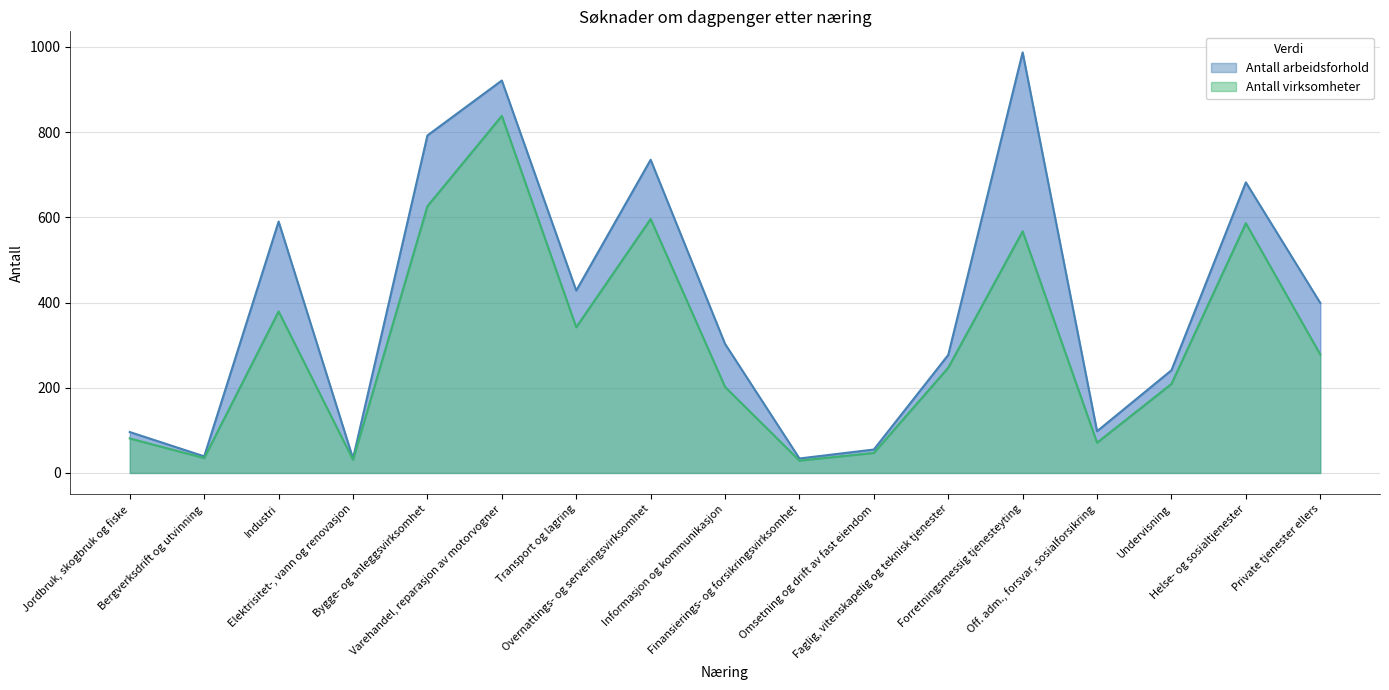

Reading left to right, extract all data points from this chart.

Antall arbeidsforhold: 96	39	590	34	792	921	428	735	303	34	55	277	987	98	241	682	399
Antall virksomheter: 81	35	379	31	626	838	342	596	202	29	47	247	567	71	209	586	278